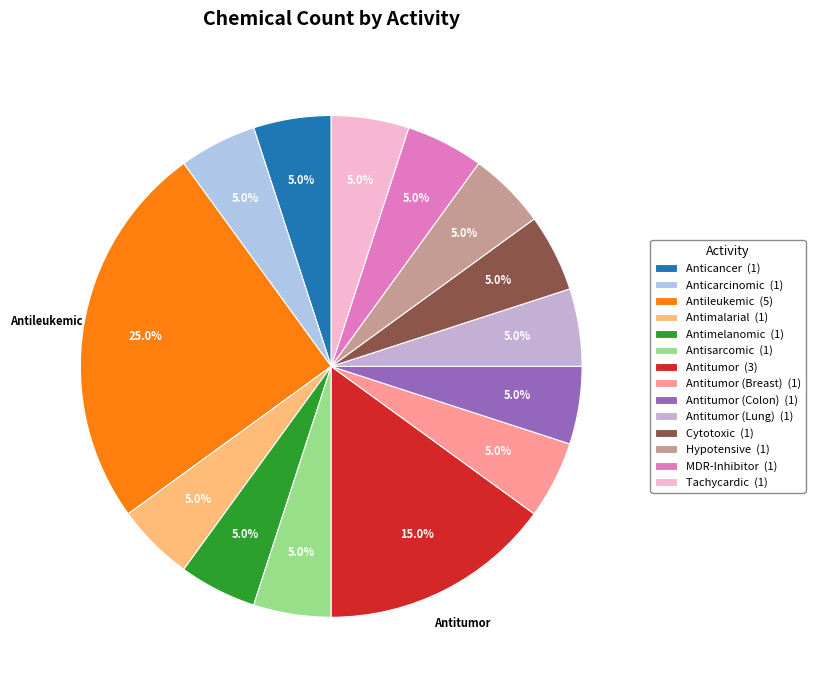

Count the number of slices in the pie.

14